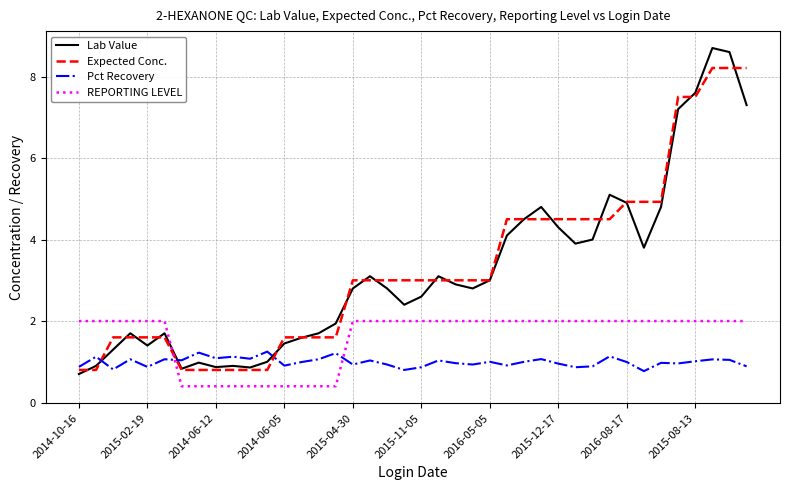

List the series in order of their peak value, lowest first.

Pct Recovery, REPORTING LEVEL, Expected Conc., Lab Value